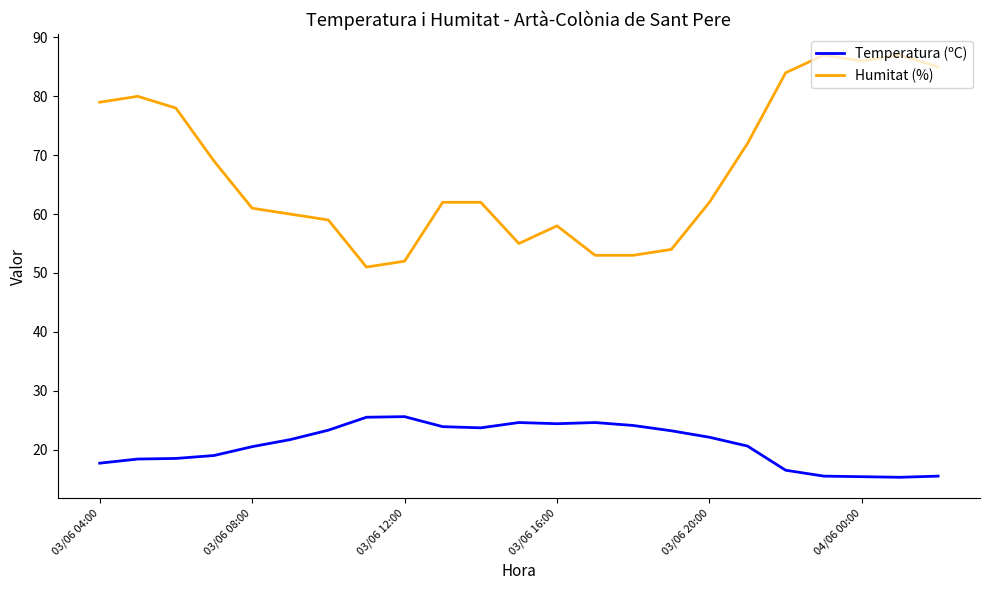

What is the sum of all Humitat (%) values?

1549.0